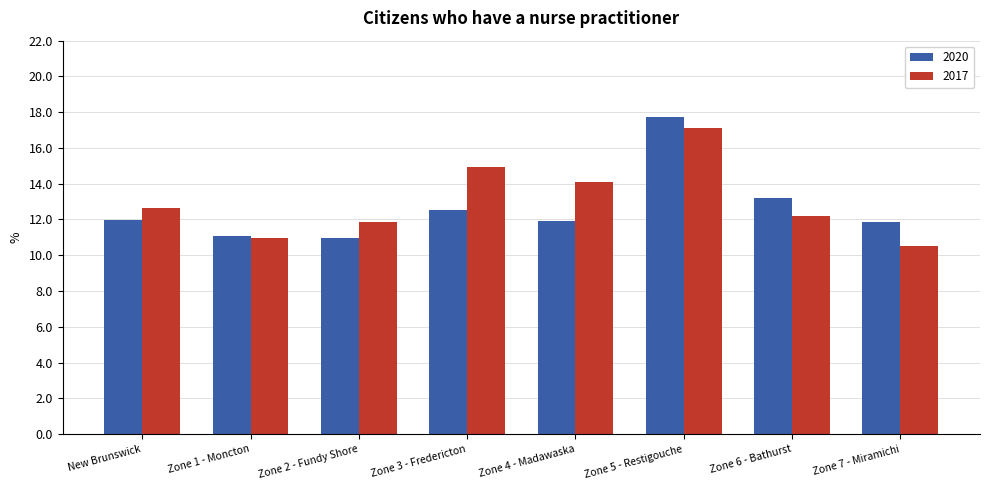

At which label does 2020 first exceed 11?

New Brunswick